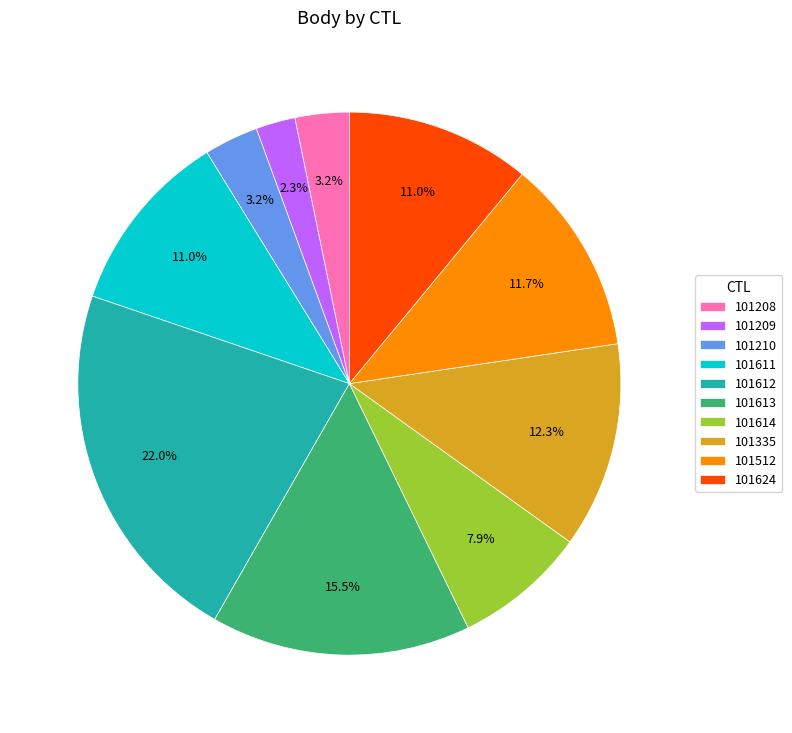

Combined, do 101612 and 101208 account for over 50%?

No